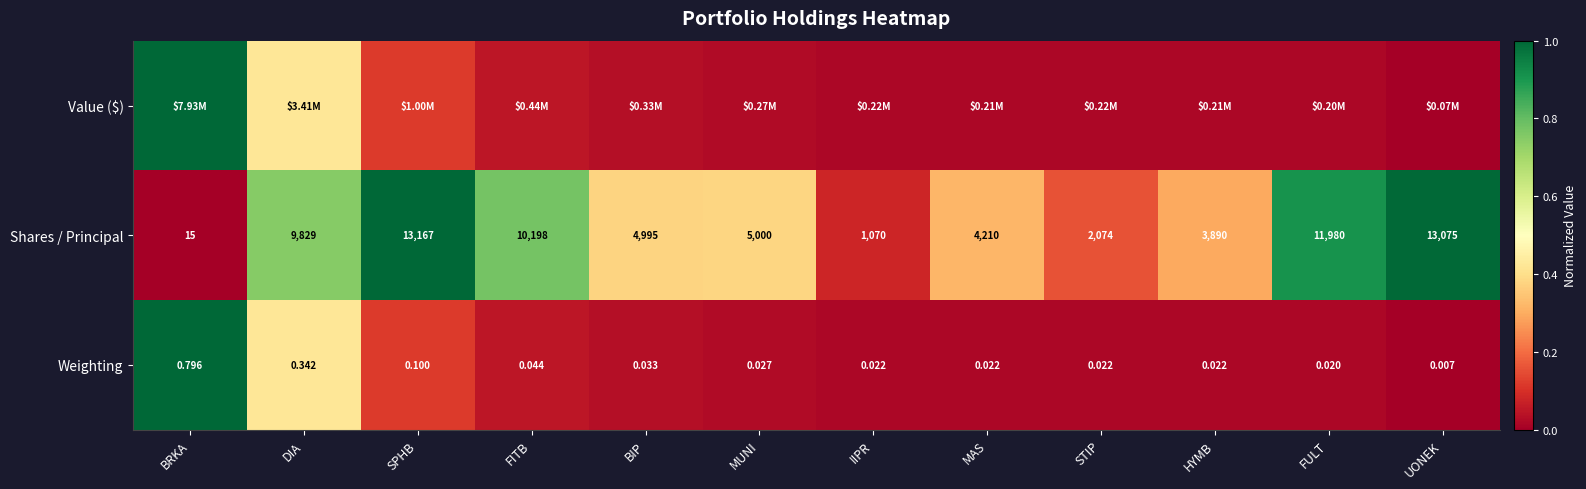

Where does the Shares / Principal series first go above 5000?

DIA